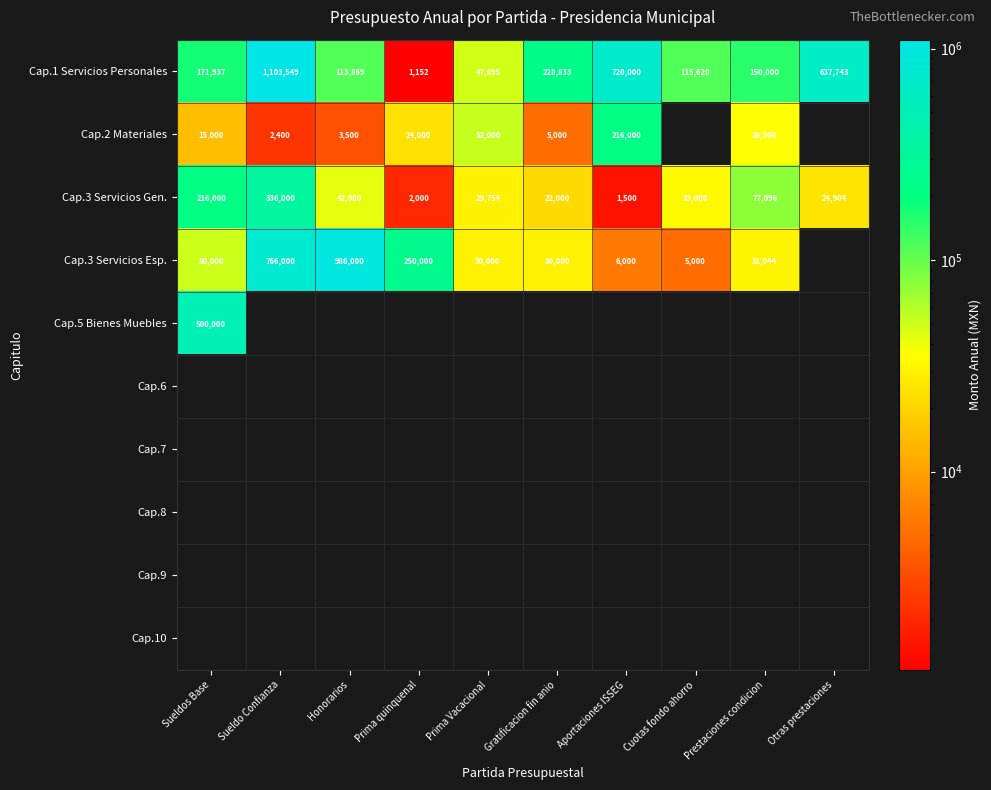

List the labels in order of Cap.3 Servicios Gen. value, smallest first.

Aportaciones ISSEG, Prima quinquenal, Gratificacion fin anio, Otras prestaciones, Prima Vacacional, Cuotas fondo ahorro, Honorarios, Prestaciones condicion, Sueldos Base, Sueldo Confianza